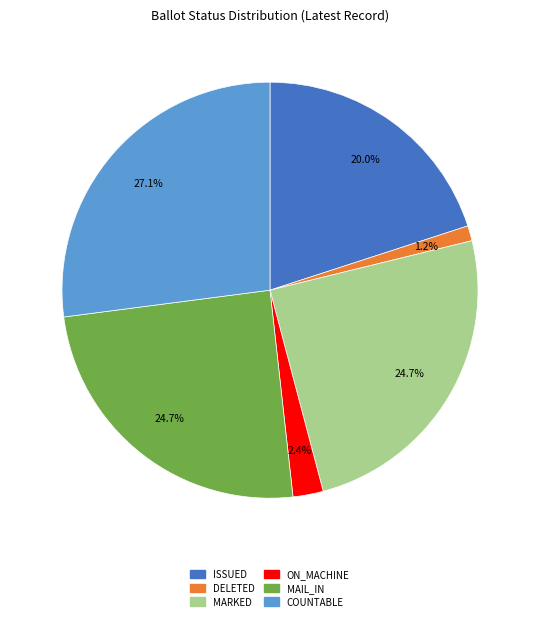

Does any single category account for the majority?

No